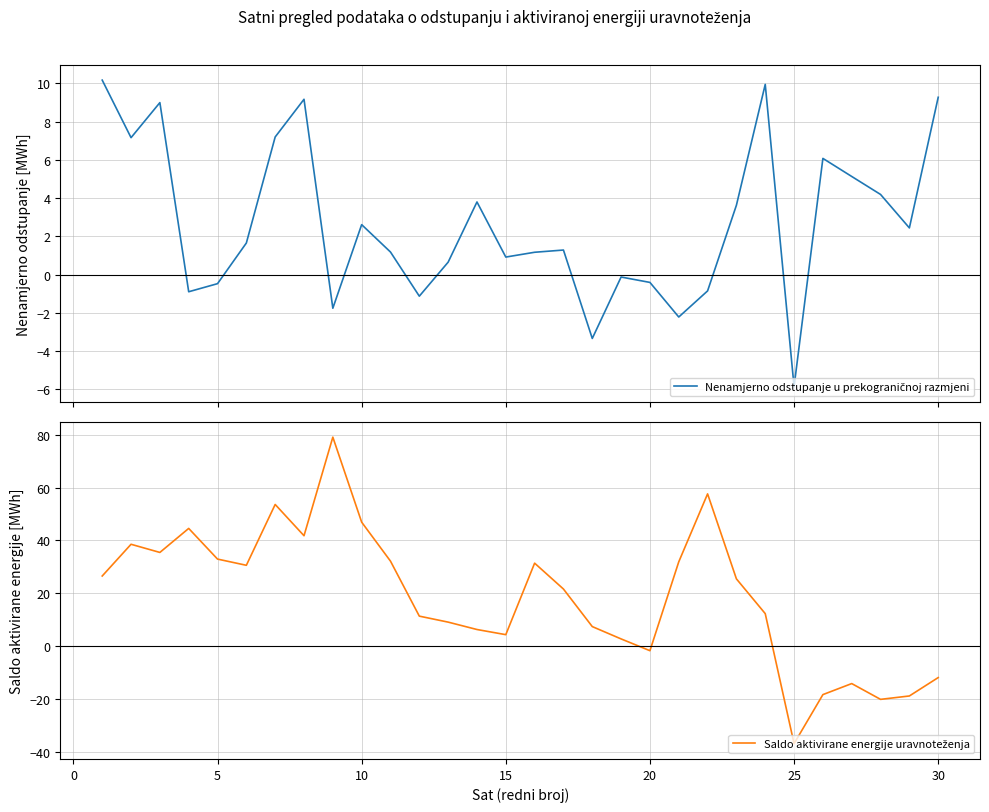

Rank the series by their maximum value, from highest to lowest.

Saldo aktivirane energije uravnoteženja, Nenamjerno odstupanje u prekograničnoj razmjeni